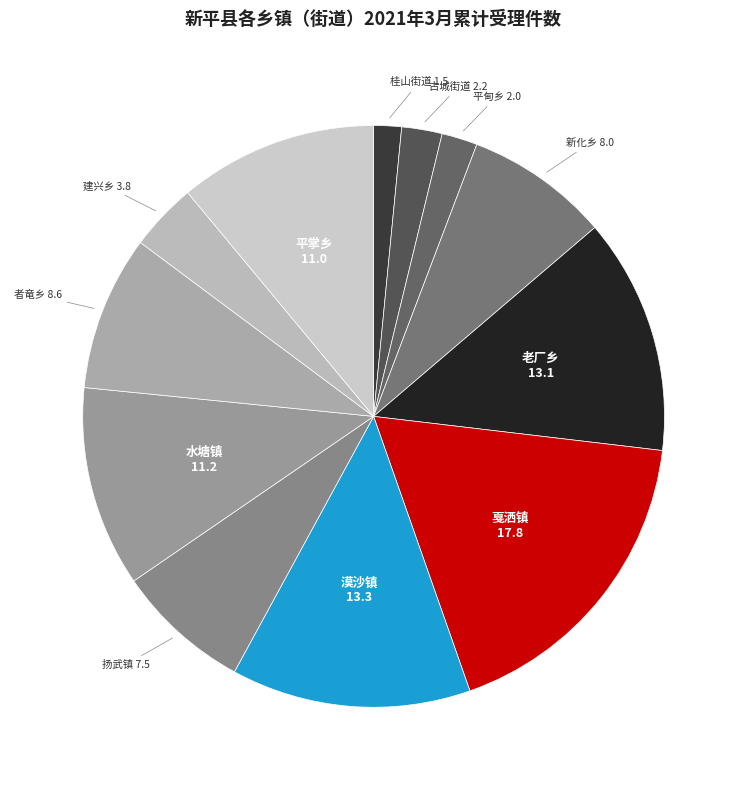

What is the ratio of the value at 平掌乡 to the value at 建兴乡?

2.9